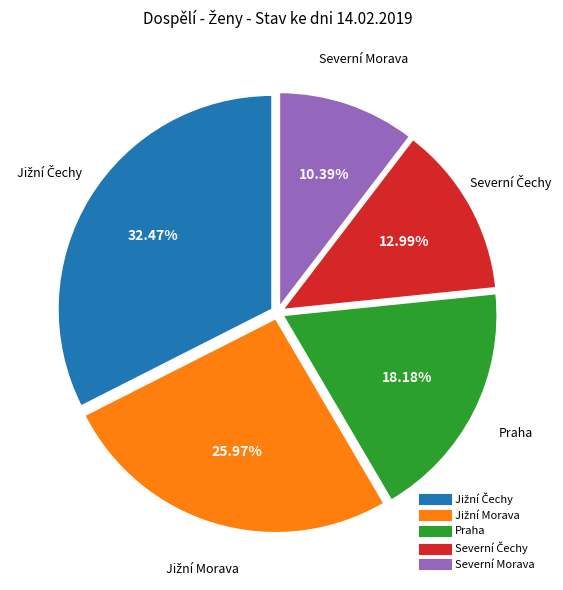

True or false: Severní Morava accounts for 10% of the total.

True